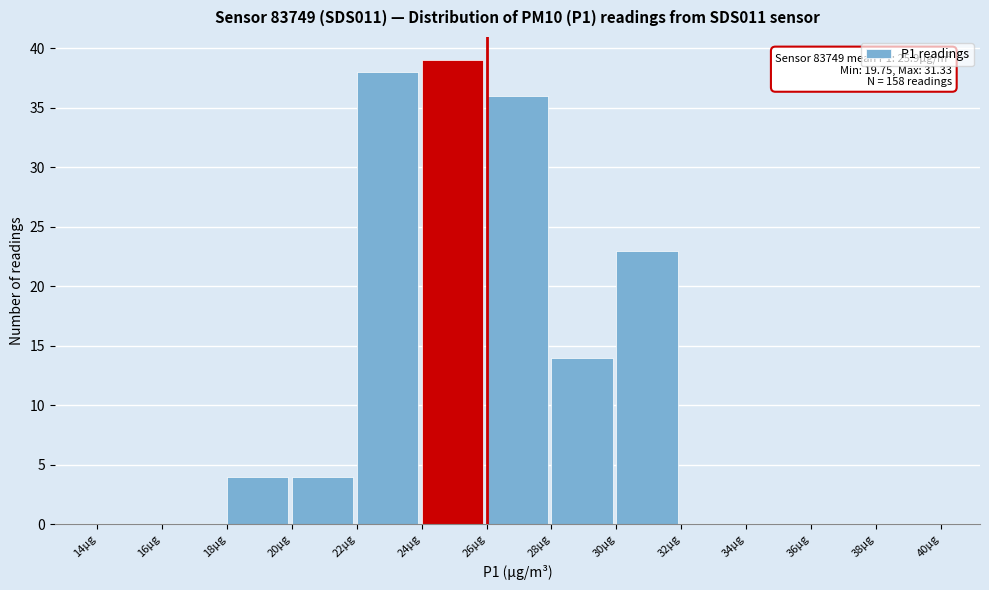

Over which range of the x-axis is the bar tallest?

24 to 26